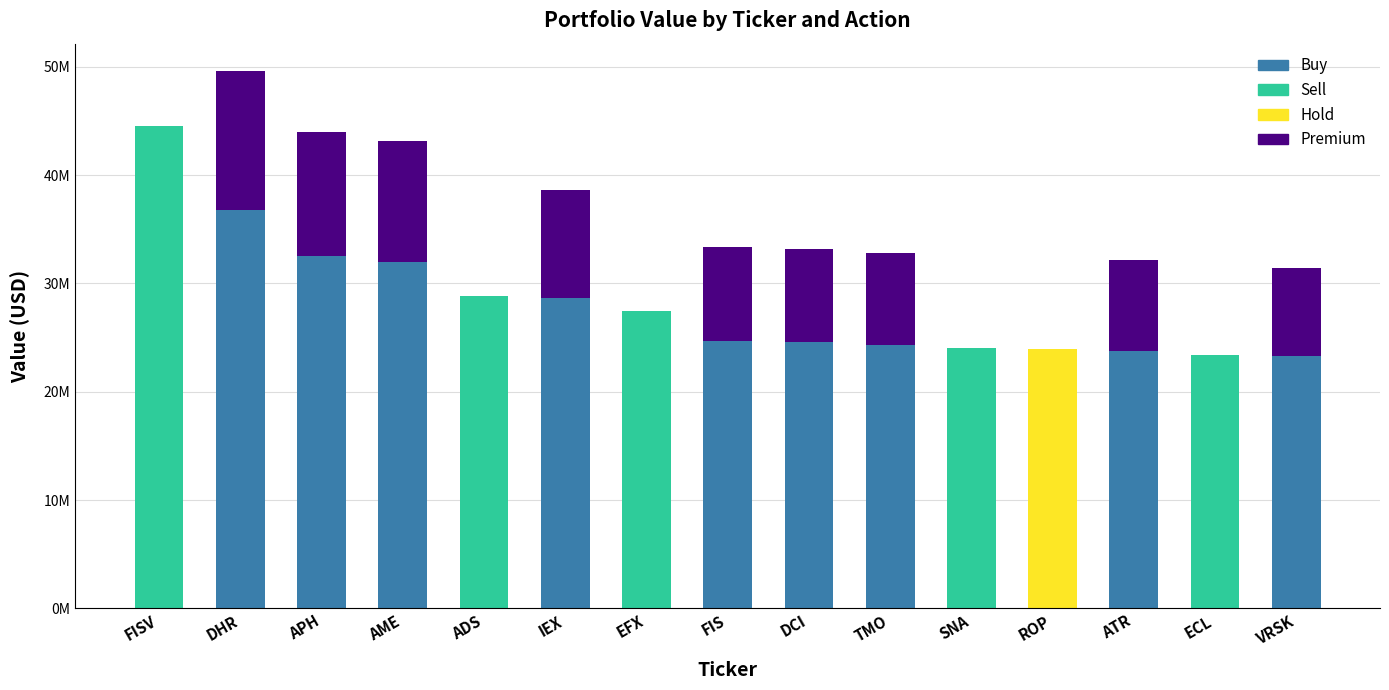

Where is Premium nearest to the value 6436850?

VRSK